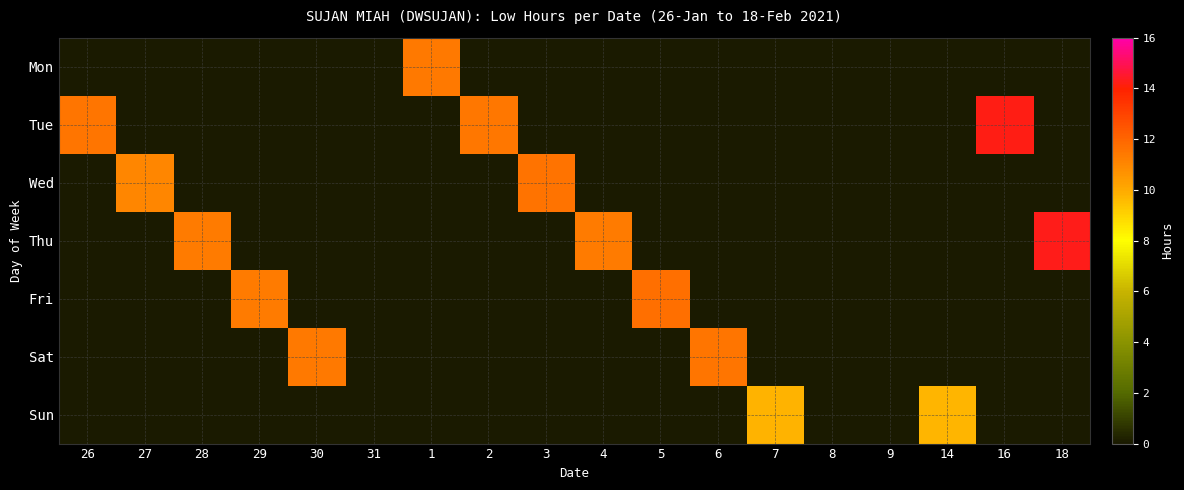

How many data points does each series have?

18